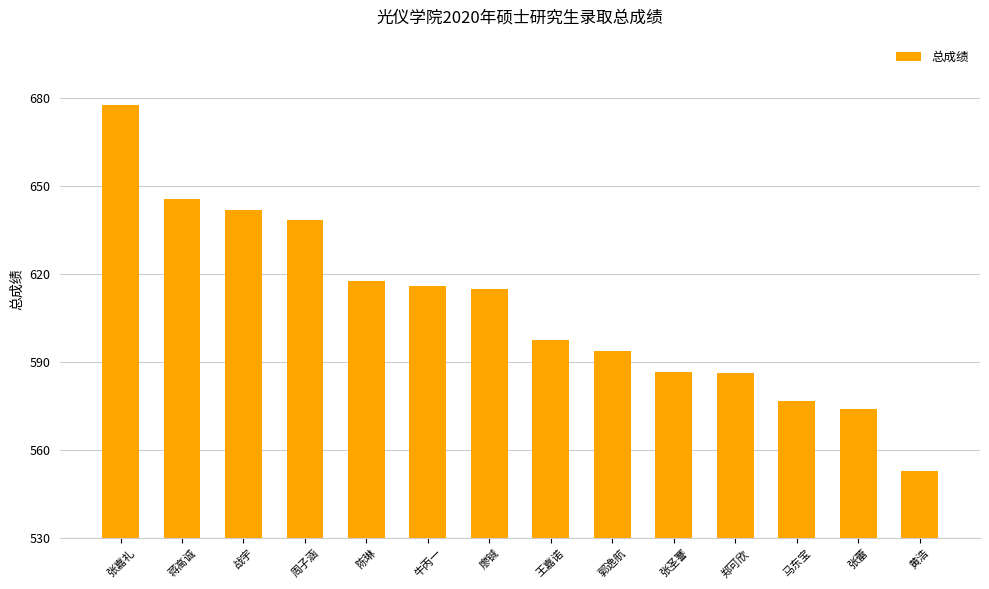

Which category has the lowest value across all series?

黄浩